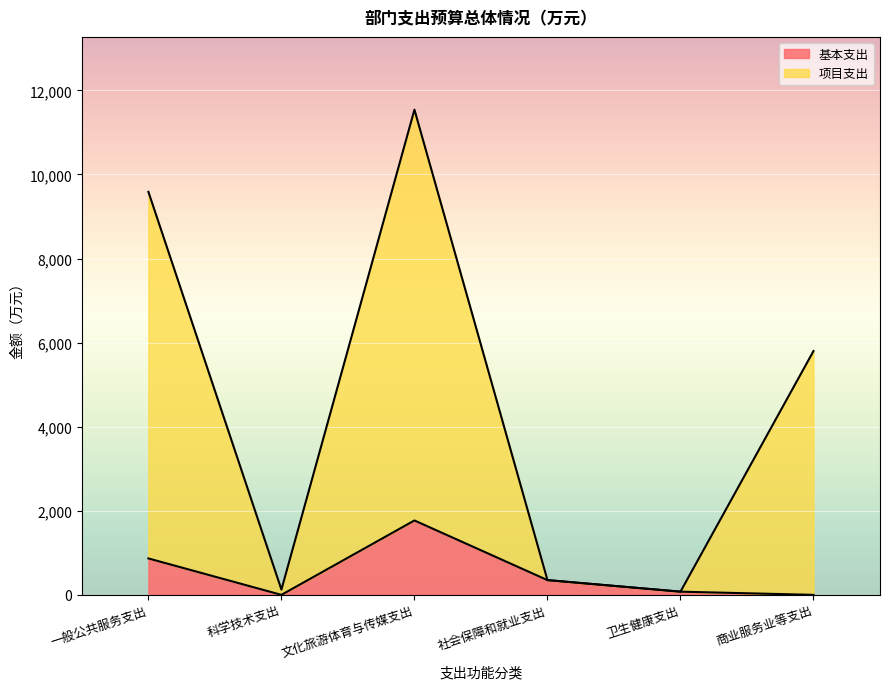

What is the highest value of the 基本支出 series?

1769.9